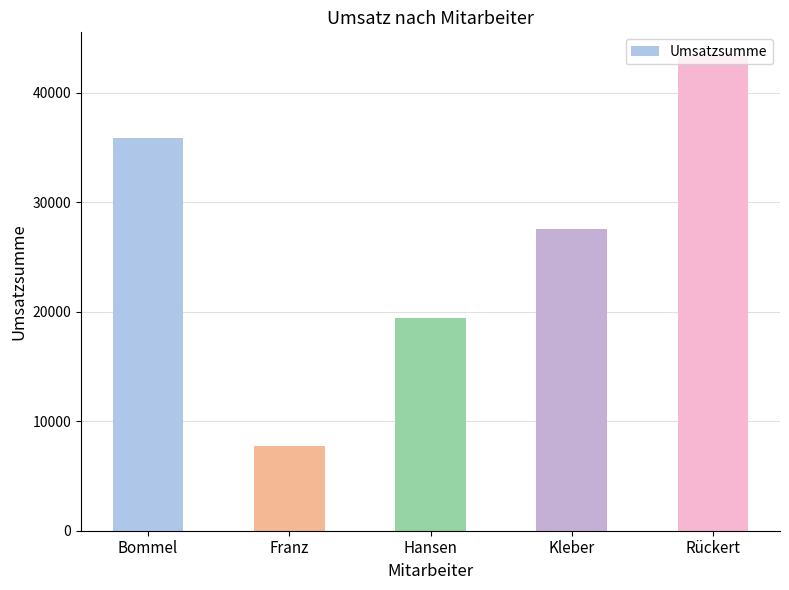

At which label does the data first exceed 27553?

Bommel